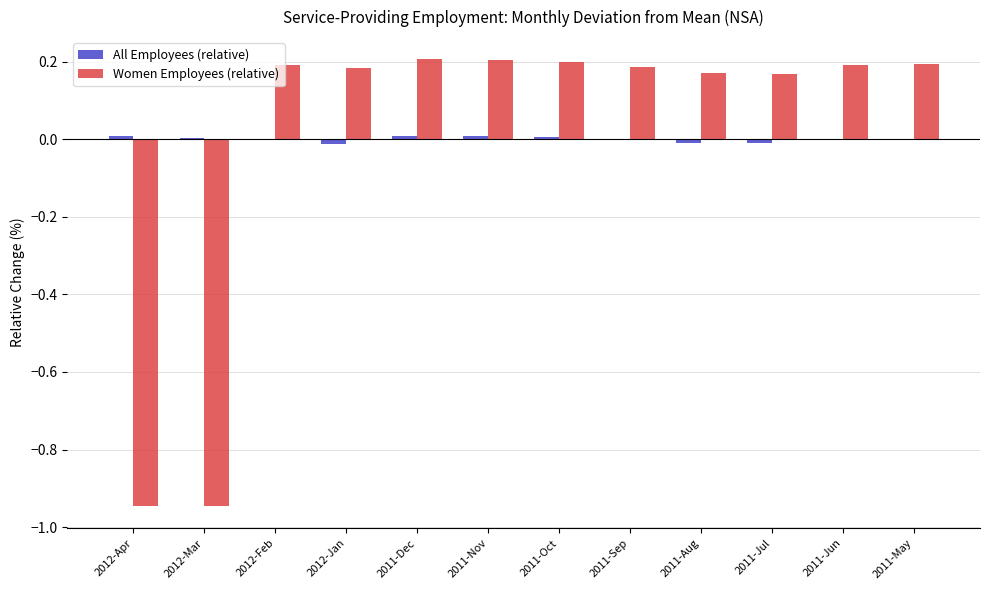

Is it true that Women Employees (relative) equals 0.2 at 2011-Nov?

True